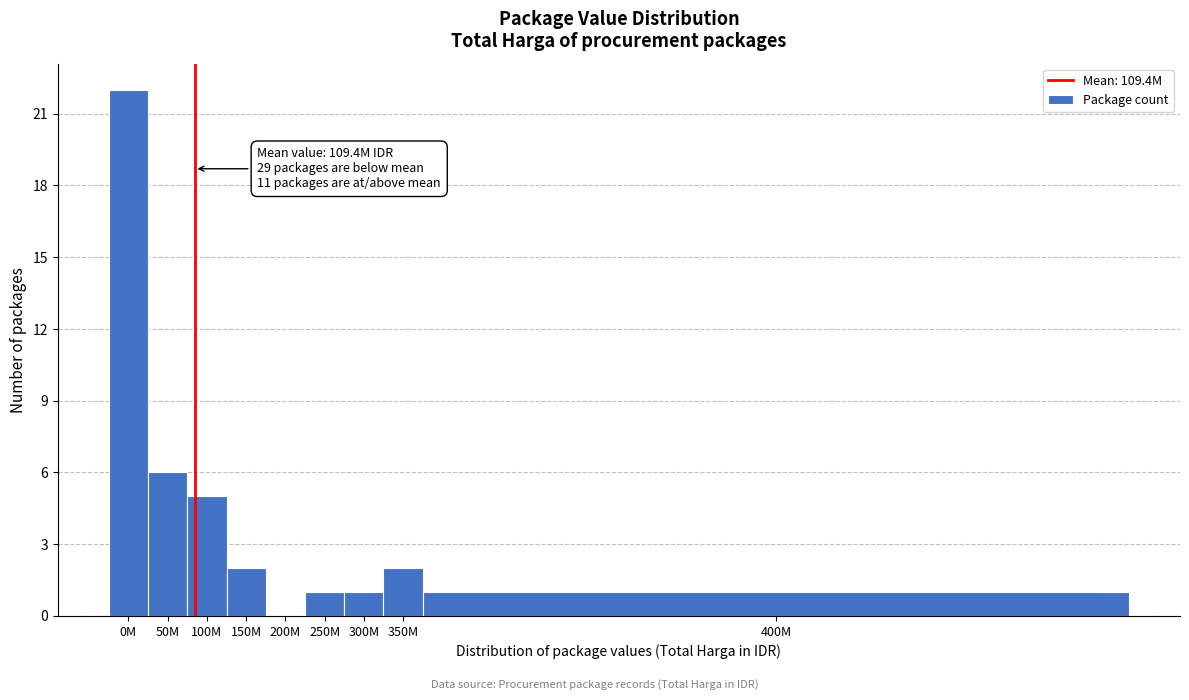

Reading right to left, transcribe all the data shown in this chart.

400M=1	350M=2	300M=1	250M=1	200M=0	150M=2	100M=5	50M=6	0M=22